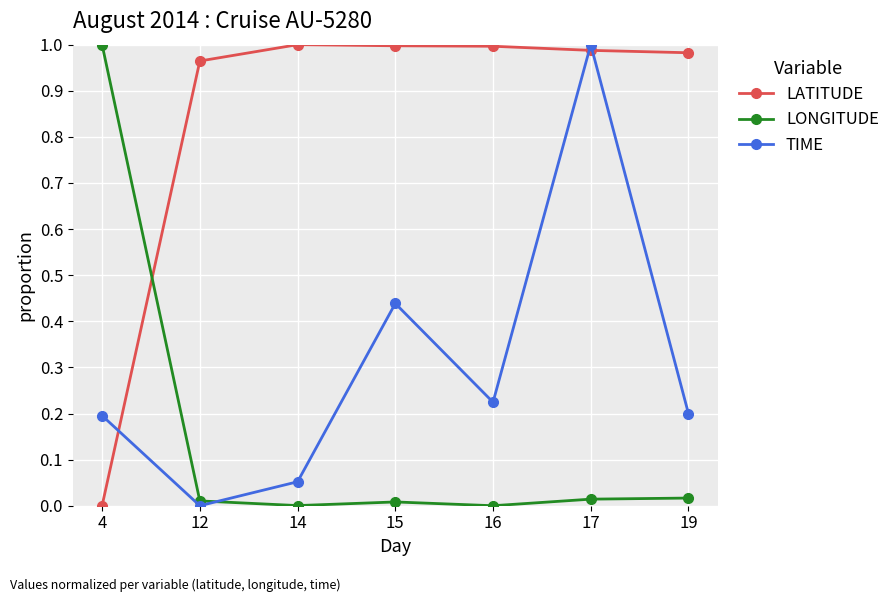

What is the sum of all TIME values?

2.1